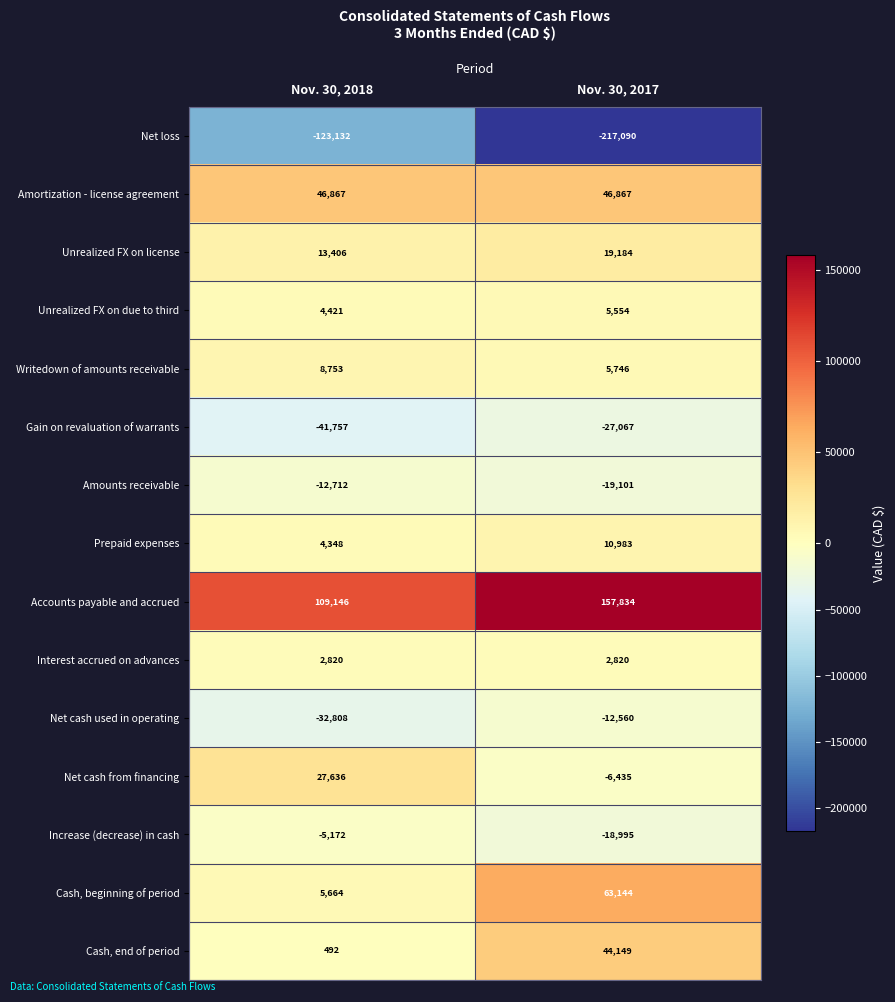

Is it true that Writedown of amounts receivable equals 4105 at Nov. 30, 2018?

False